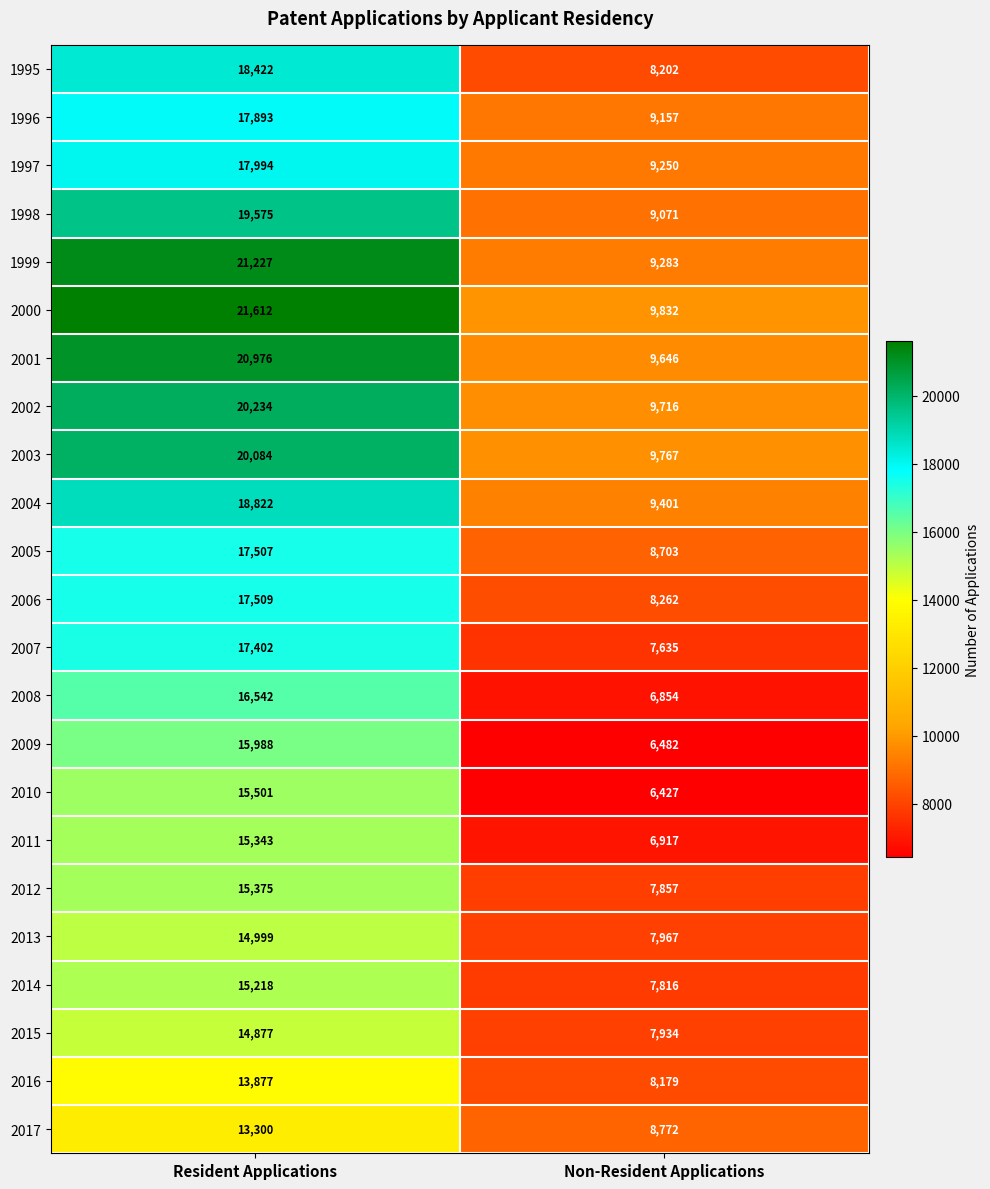

What is the approximate value of 2015 at Non-Resident Applications?

7934